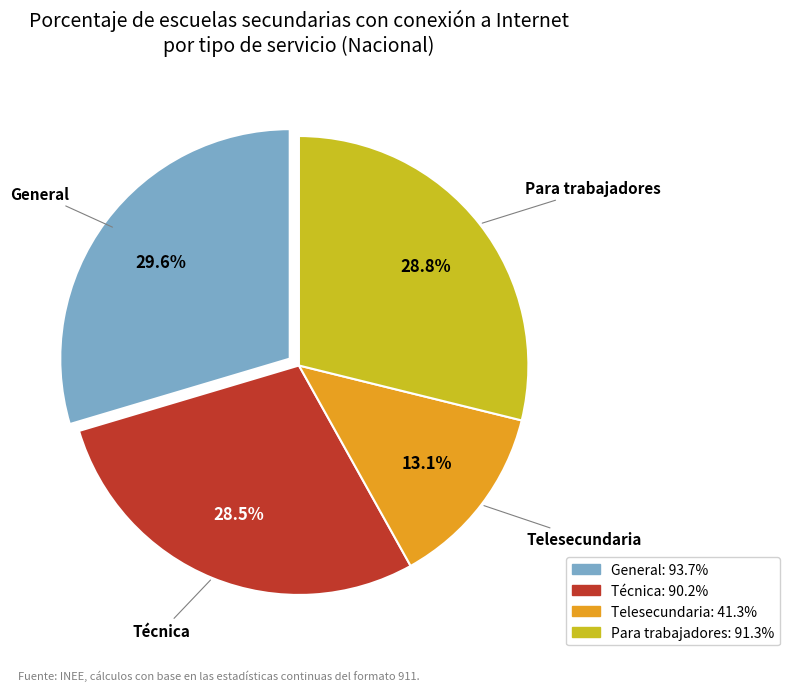

To the nearest percent, what percentage of the pie is General?

30%